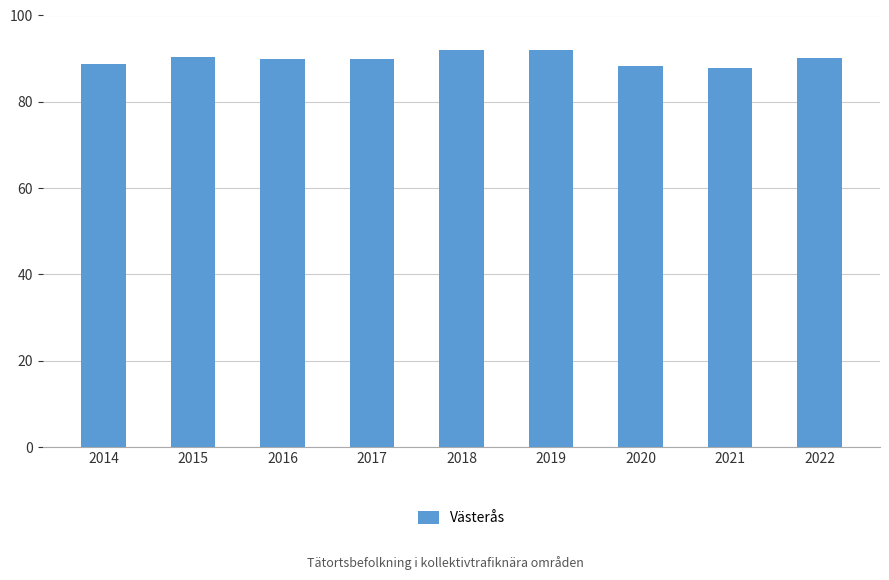

What is the average value?

89.9